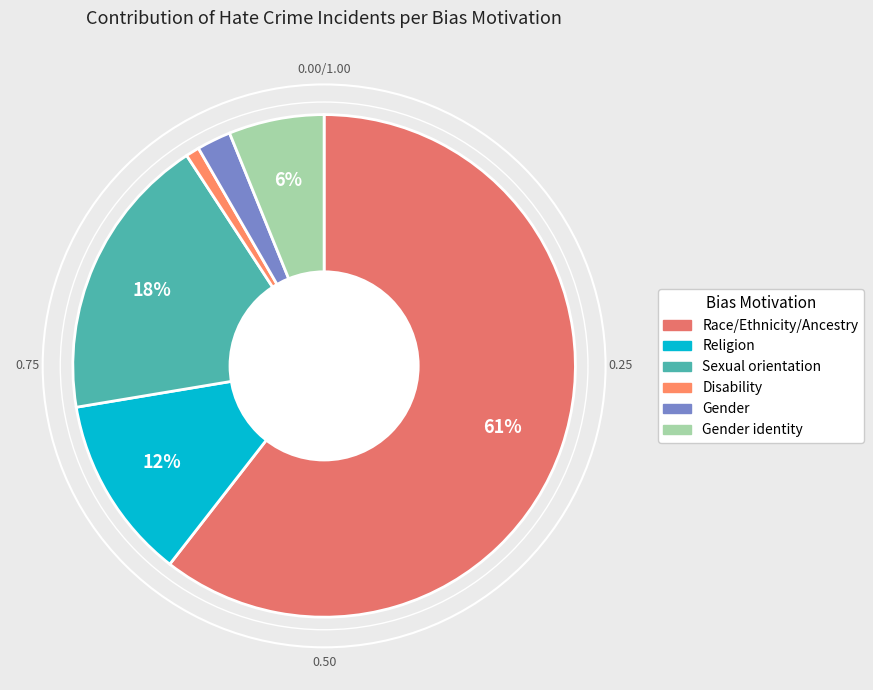

How many segments does this pie chart have?

6